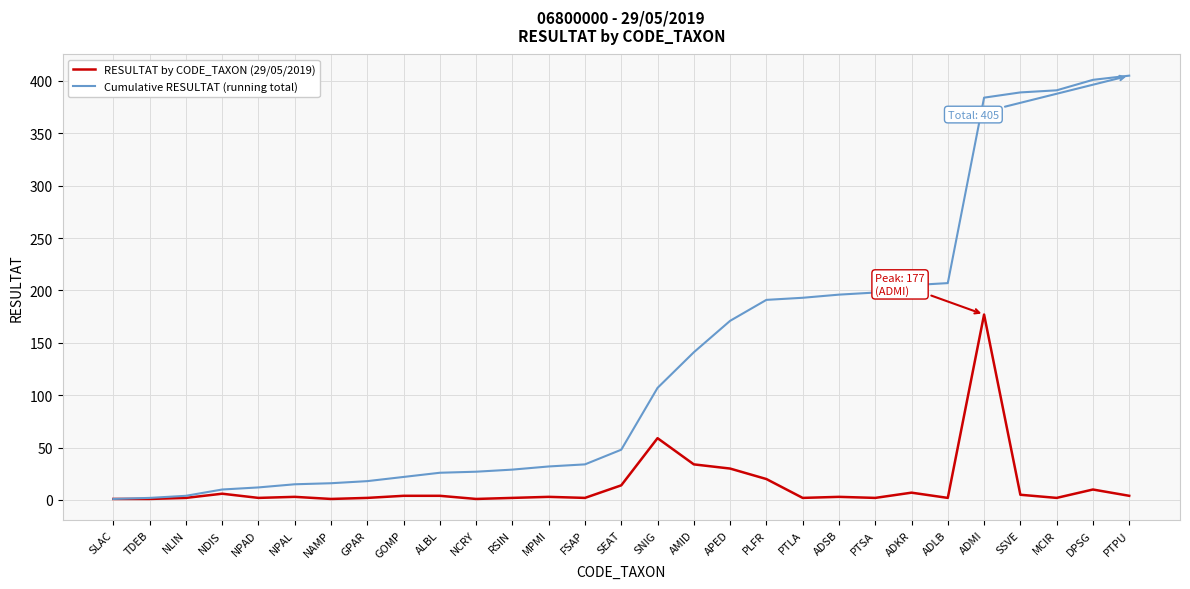

At which label does RESULTAT by CODE_TAXON (29/05/2019) reach its peak?

ADMI